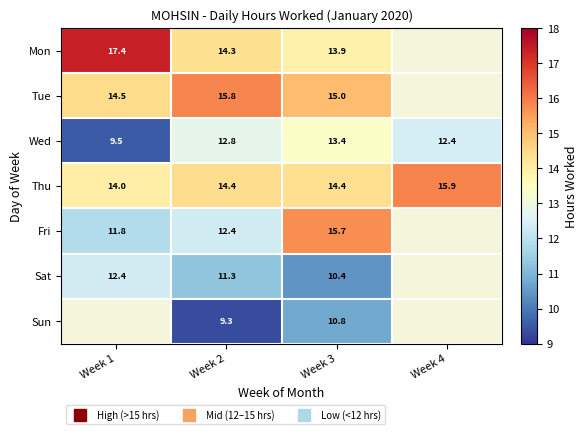

How many data points in Mon are less than 14?

1